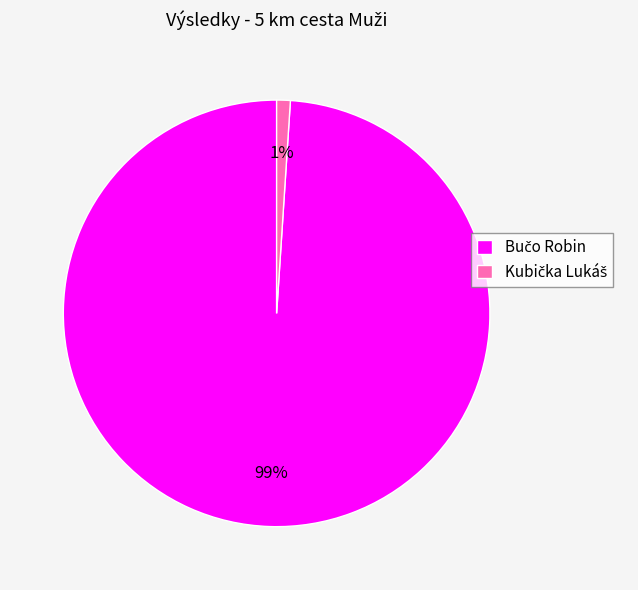

Does any single category account for the majority?

Yes